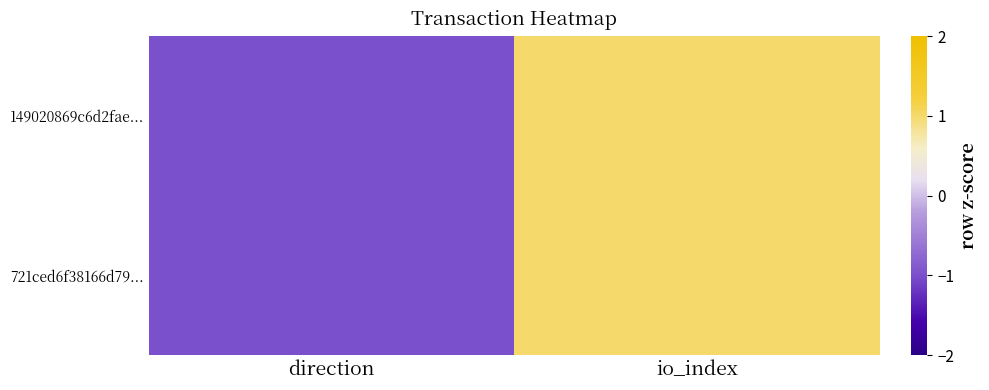

At how many categories does at least one series exceed 0?

1